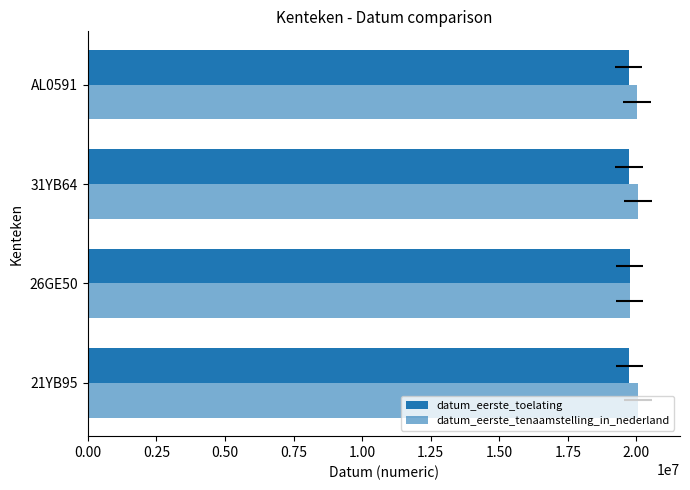

How many bars are there in total?

8